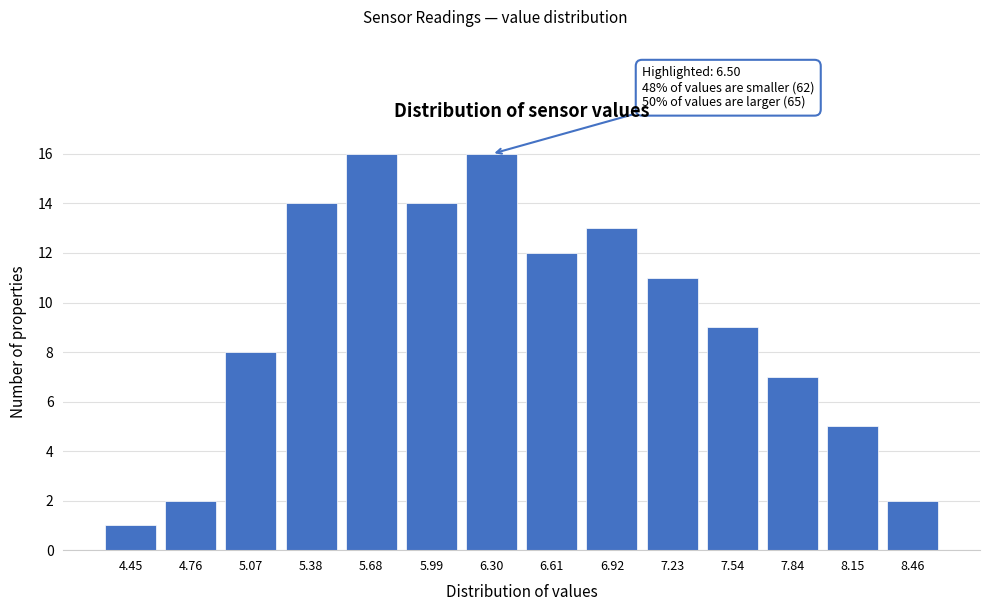

Reading left to right, extract all data points from this chart.

1	2	8	14	16	14	16	12	13	11	9	7	5	2